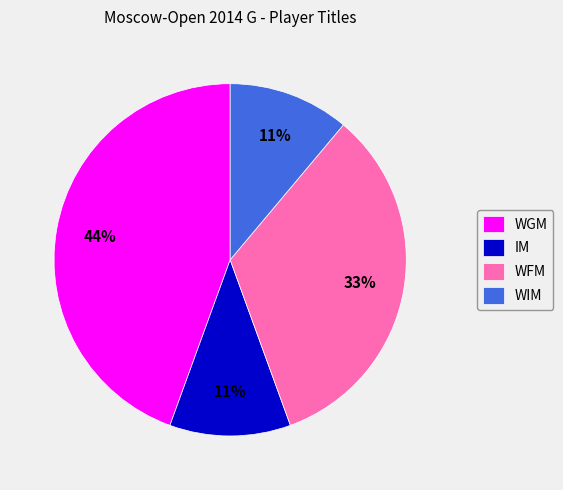

Is it true that WFM is 22% of the pie?

False